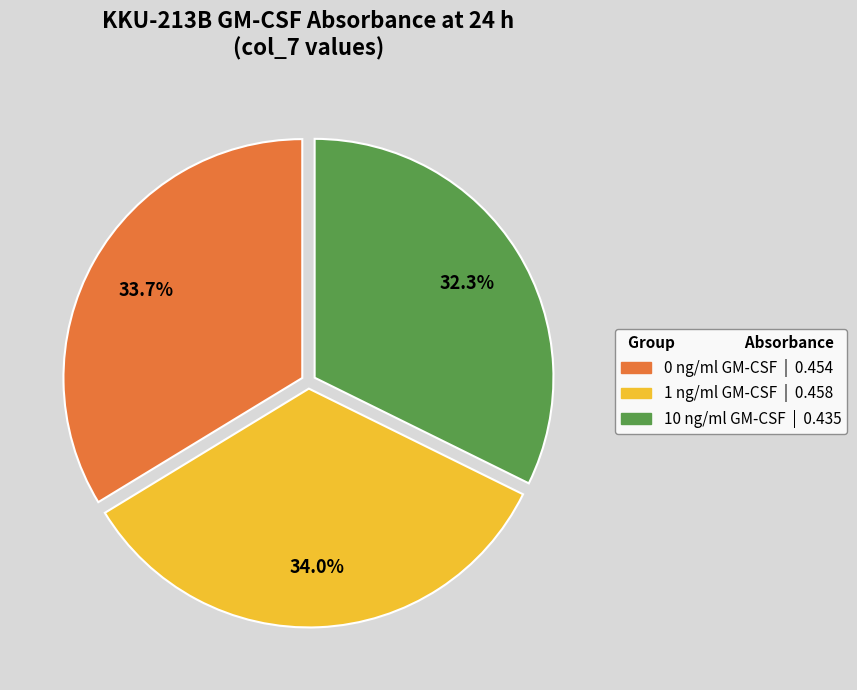

Is it true that 10 ng/ml GM-CSF is 44% of the pie?

False